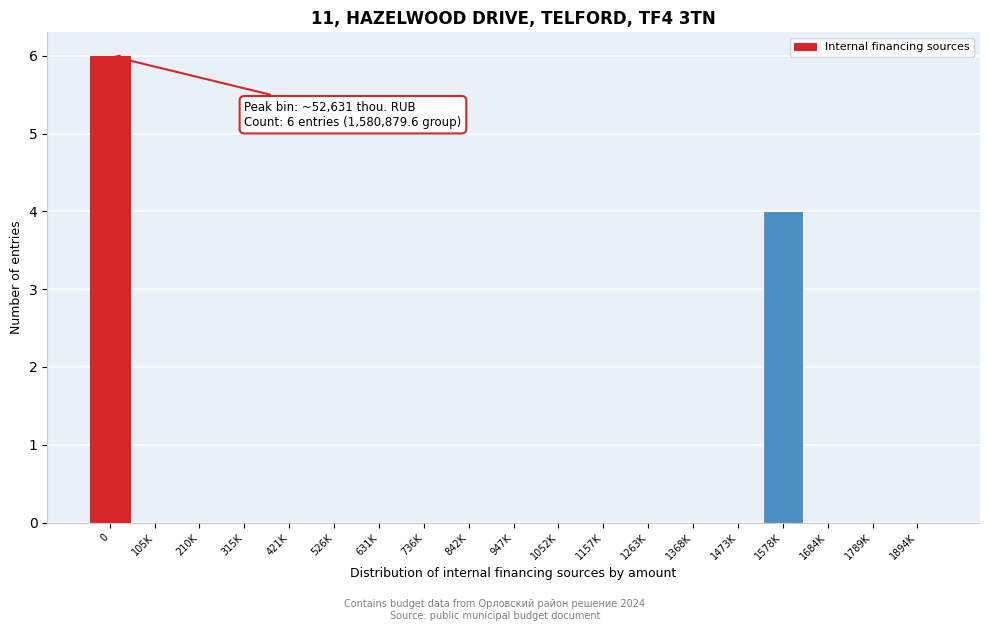

Reading left to right, extract all data points from this chart.

0=6	105K=0	210K=0	315K=0	421K=0	526K=0	631K=0	736K=0	842K=0	947K=0	1052K=0	1157K=0	1263K=0	1368K=0	1473K=0	1578K=4	1684K=0	1789K=0	1894K=0